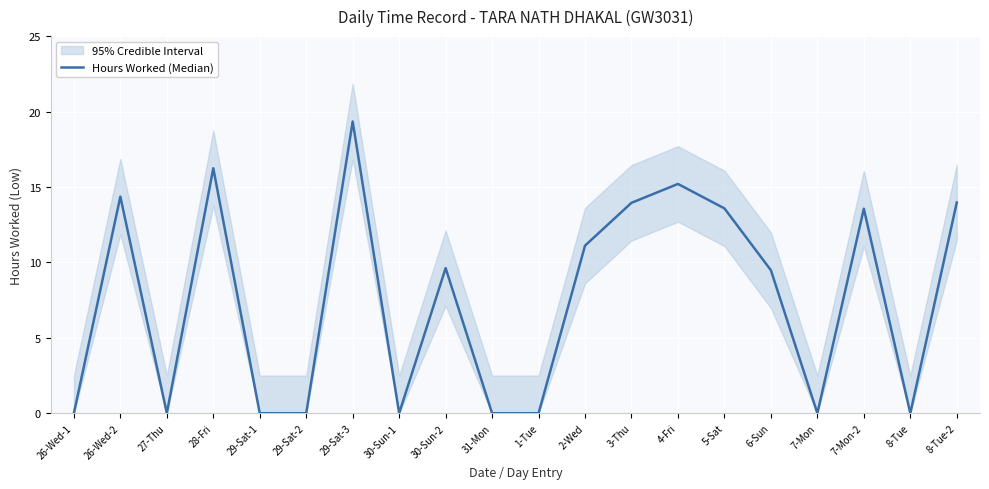

What is the sum of all values?

150.4